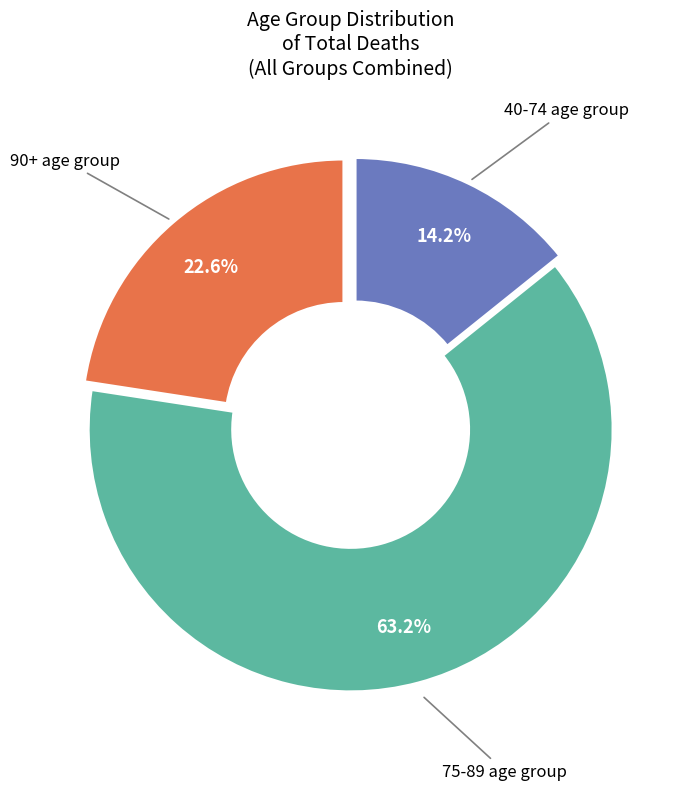

Is there a majority slice in this chart?

Yes